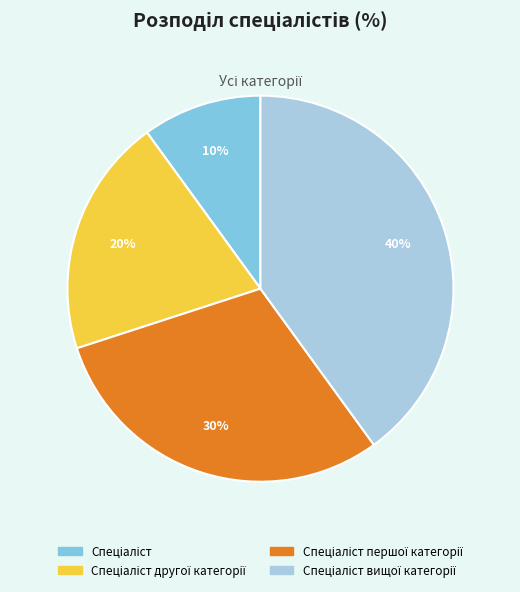

Count the number of slices in the pie.

4